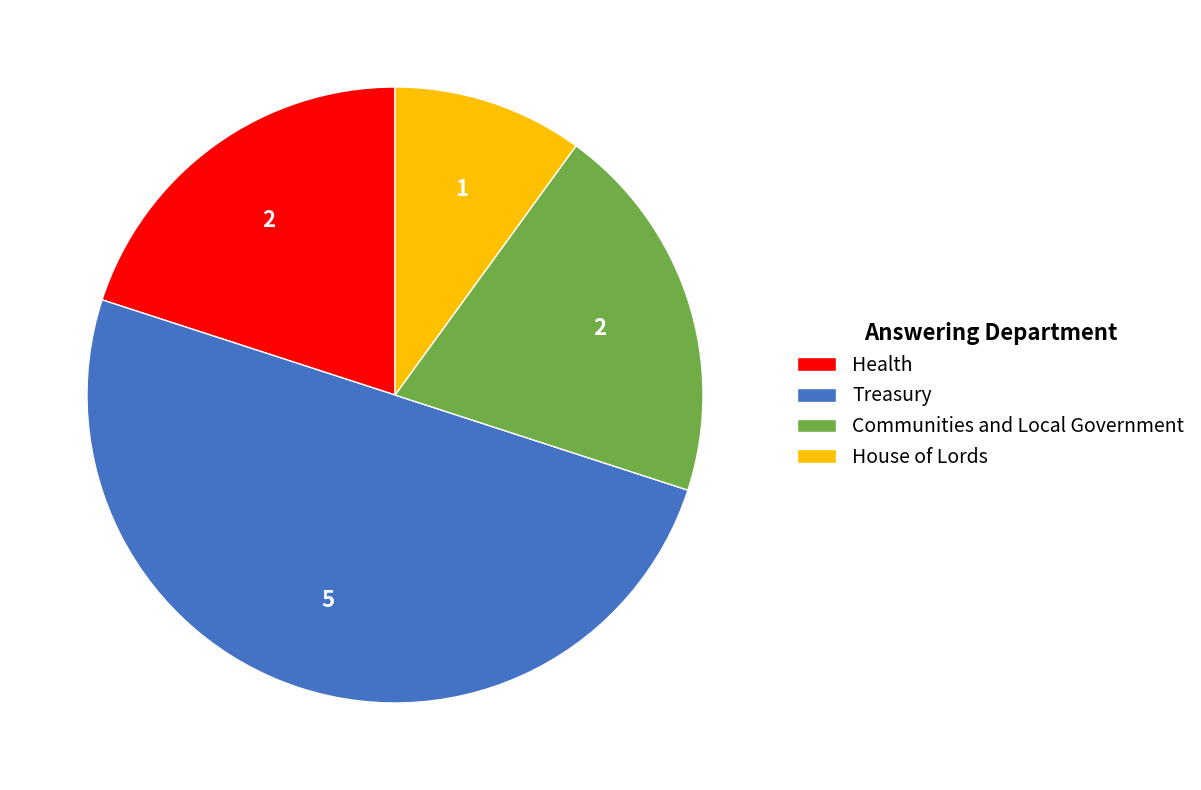

Is it true that House of Lords is 10% of the pie?

True